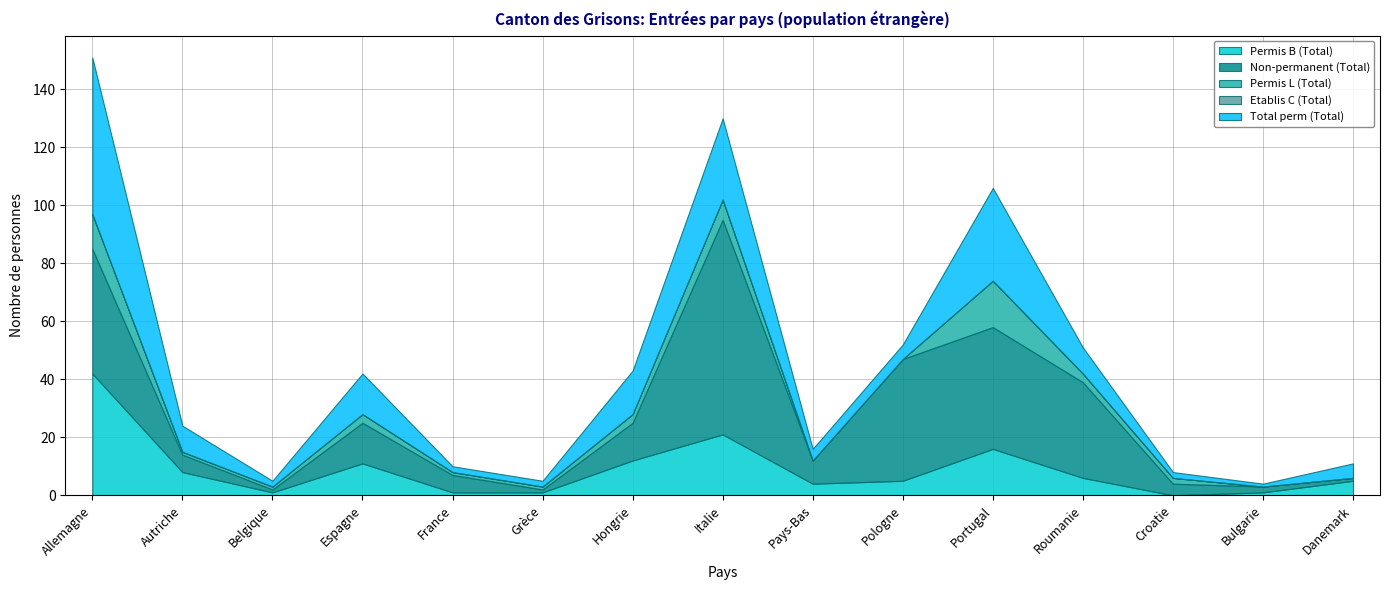

In Total perm (Total), how many points are lower than both neighbors (excluding endpoints)?

3